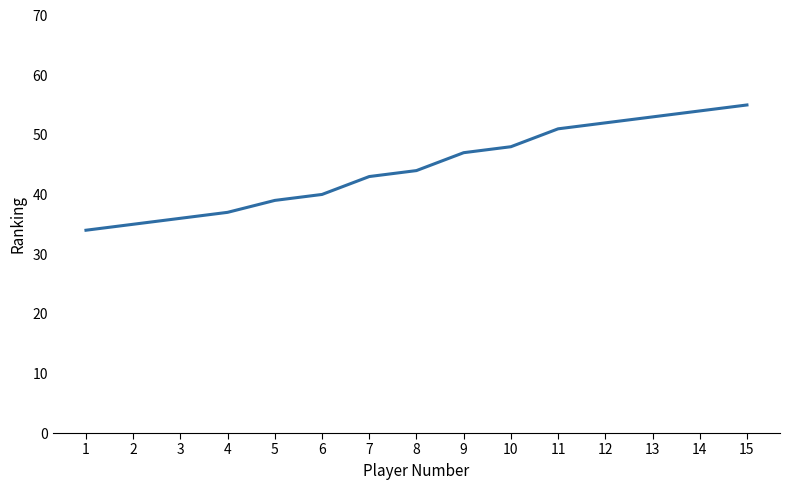

What is the sum of all values?

668